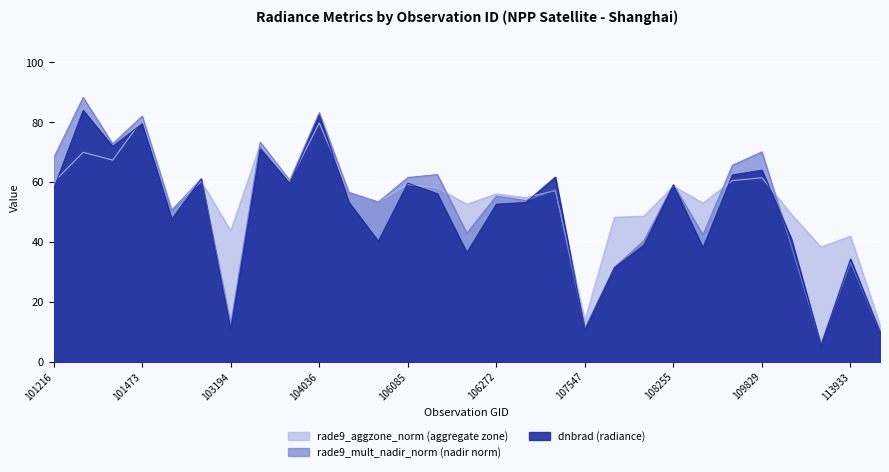

At which category does the chart reach its minimum across all series?

113755